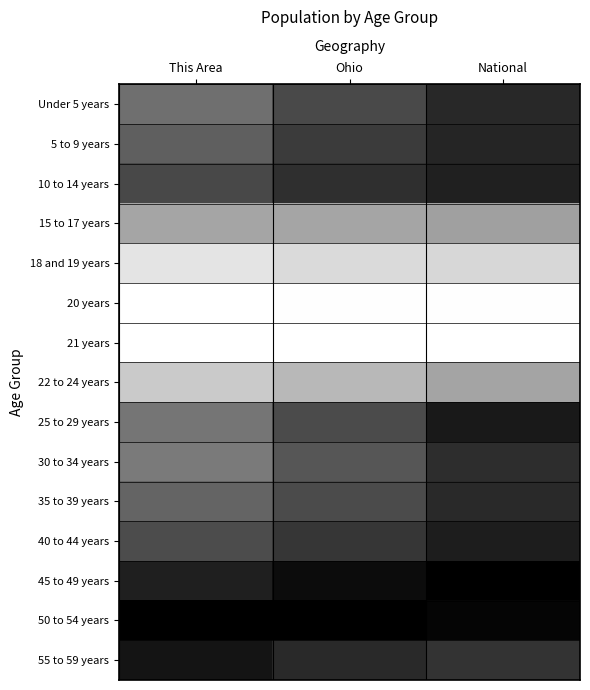

What is the maximum value shown in the chart?

1.0